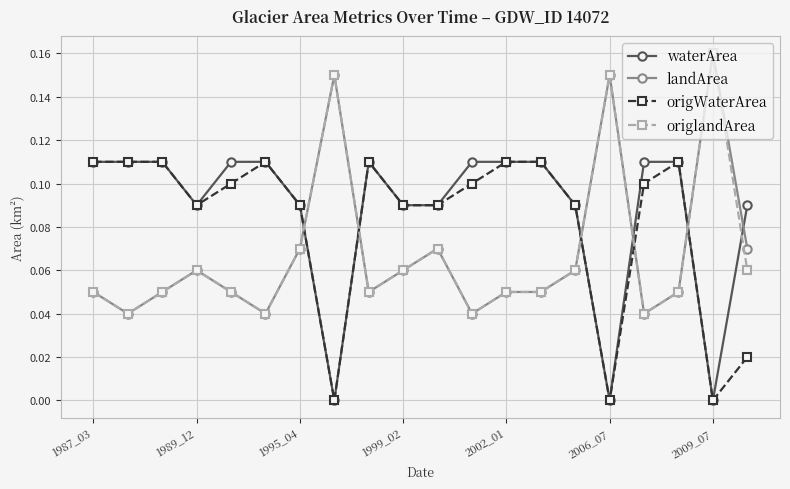

How many times do origlandArea and origWaterArea cross each other?

5